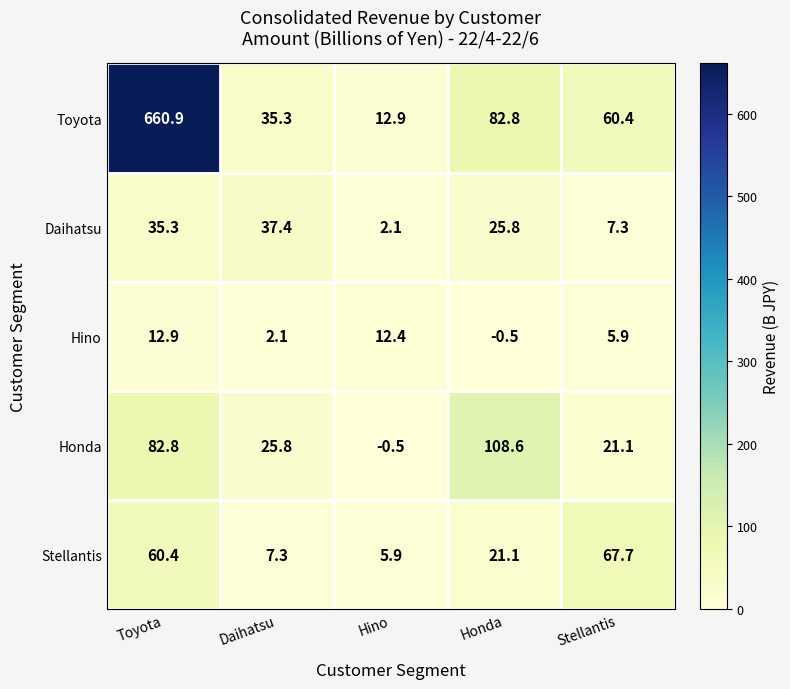

Reading left to right, transcribe all the data shown in this chart.

Toyota: 660.9	35.3	12.9	82.8	60.4
Daihatsu: 35.3	37.4	2.1	25.8	7.3
Hino: 12.9	2.1	12.4	-0.5	5.9
Honda: 82.8	25.8	-0.5	108.6	21.1
Stellantis: 60.4	7.3	5.9	21.1	67.7